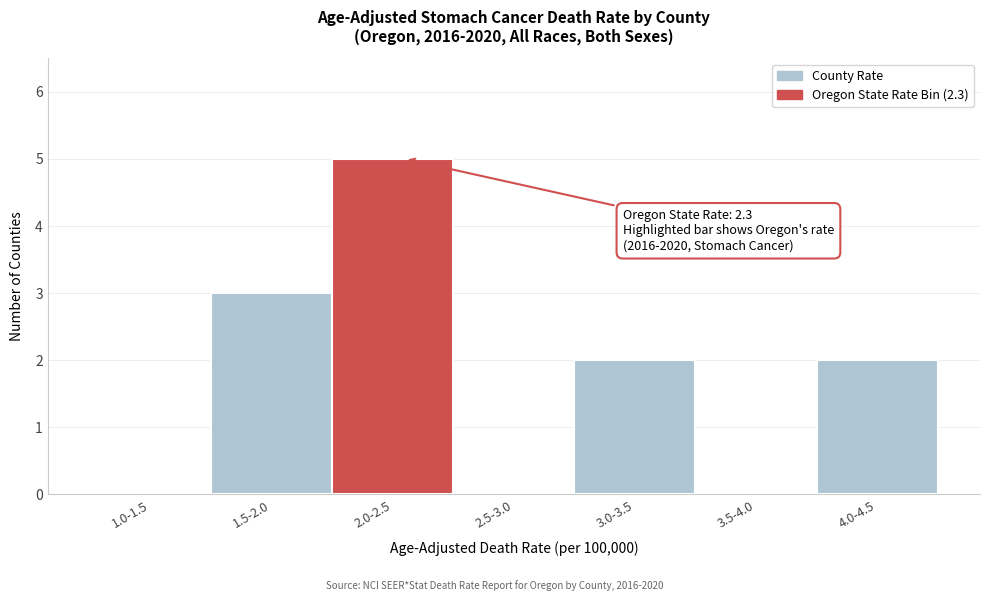

Reading left to right, extract all data points from this chart.

1.0-1.5=0	1.5-2.0=3	2.0-2.5=5	2.5-3.0=0	3.0-3.5=2	3.5-4.0=0	4.0-4.5=2